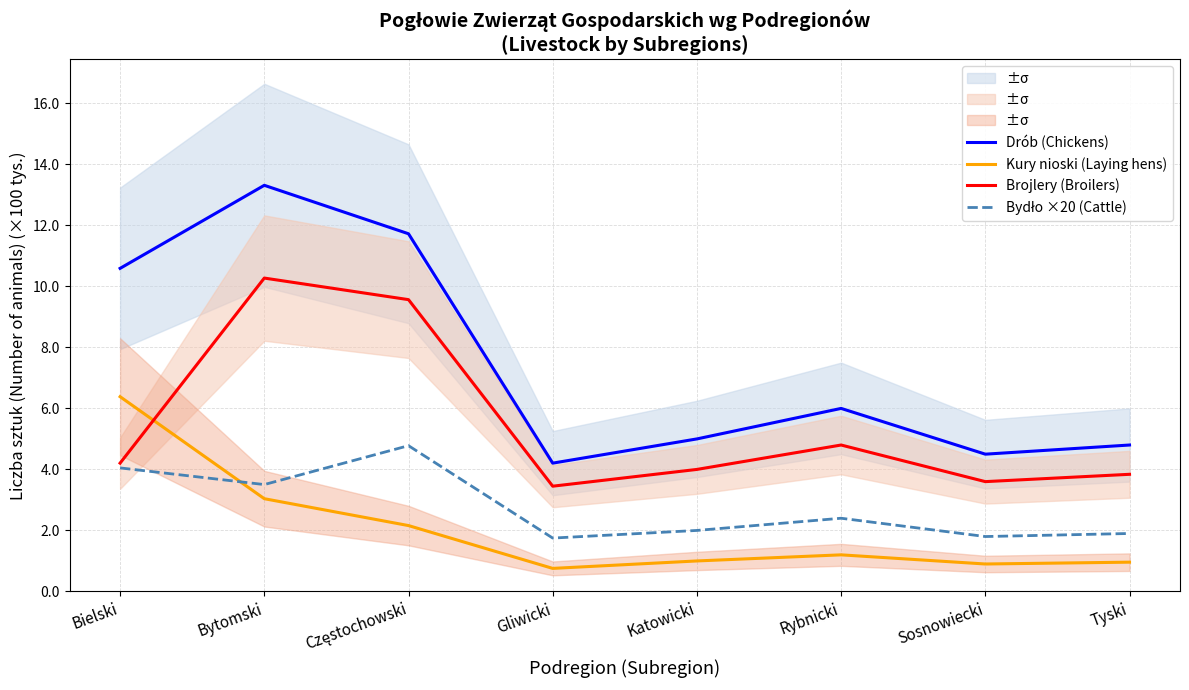

What is the difference between the second highest and second lowest values in the Brojlery (Broilers) series?

6.0